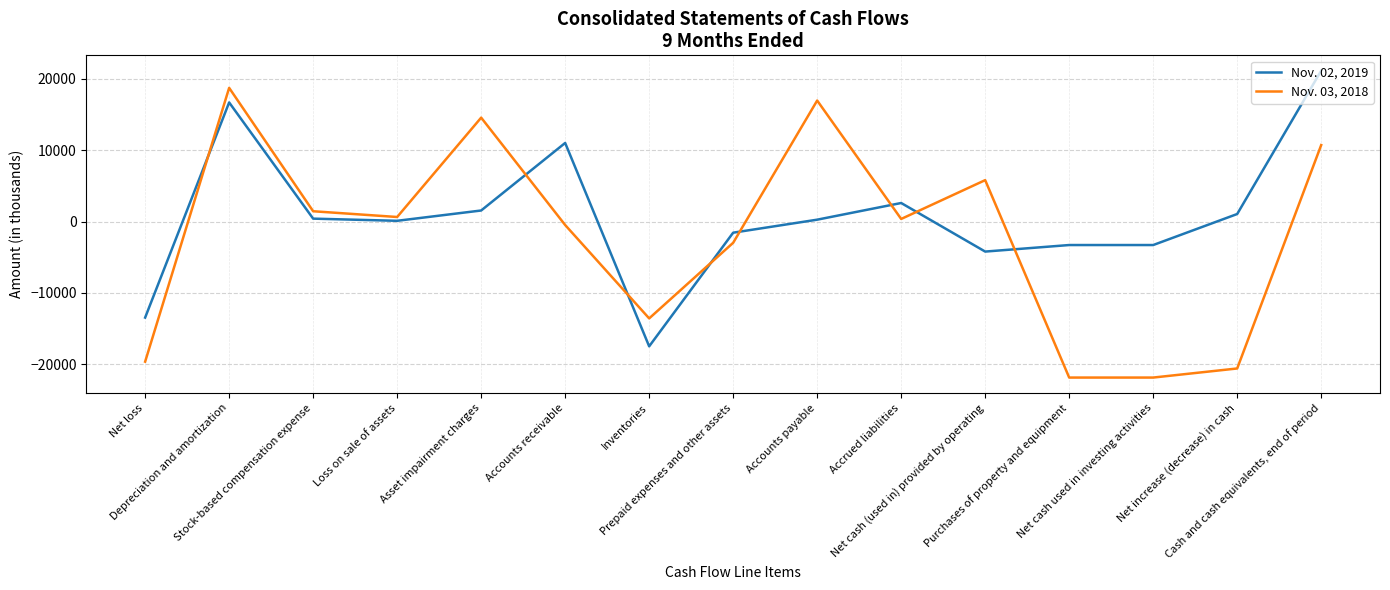

Where is the first local maximum for Nov. 02, 2019?

Depreciation and amortization